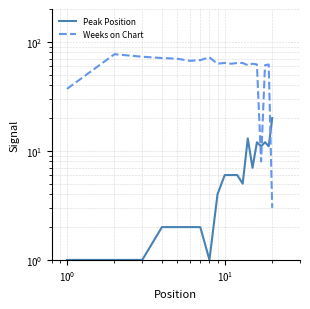

The value of Weeks on Chart at 18 is 104. True or false?

False